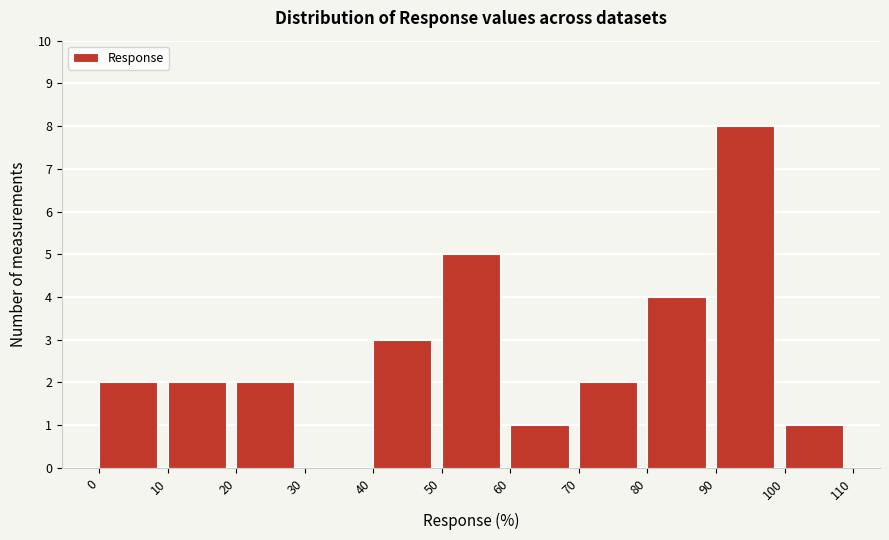

How tall is the bar that spans 70 to 80 on the x-axis? The values are not printed on the chart, so give them approximately, as read against the axis.

2